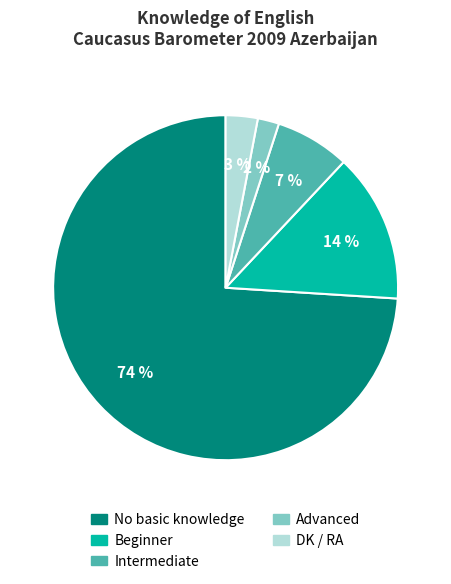

The Advanced slice represents 8% of the pie. True or false?

False